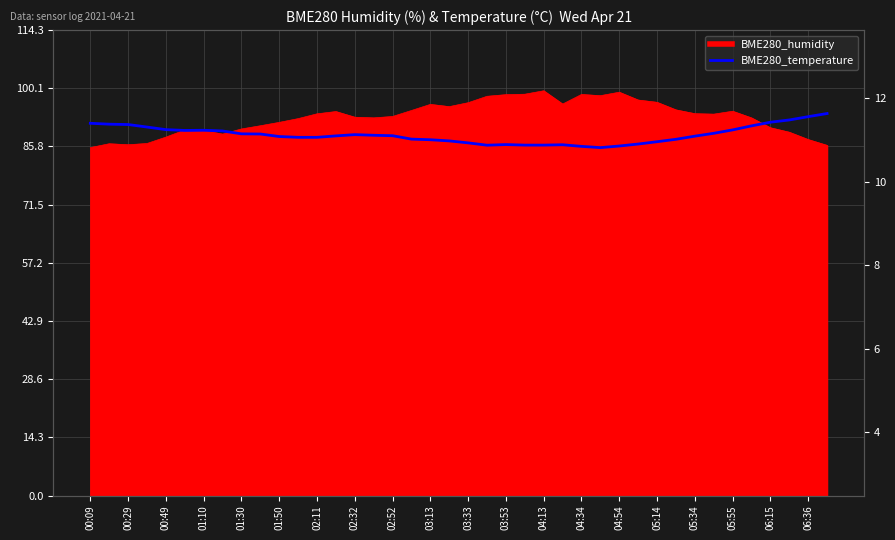

What is the sum of all values?

3545.0